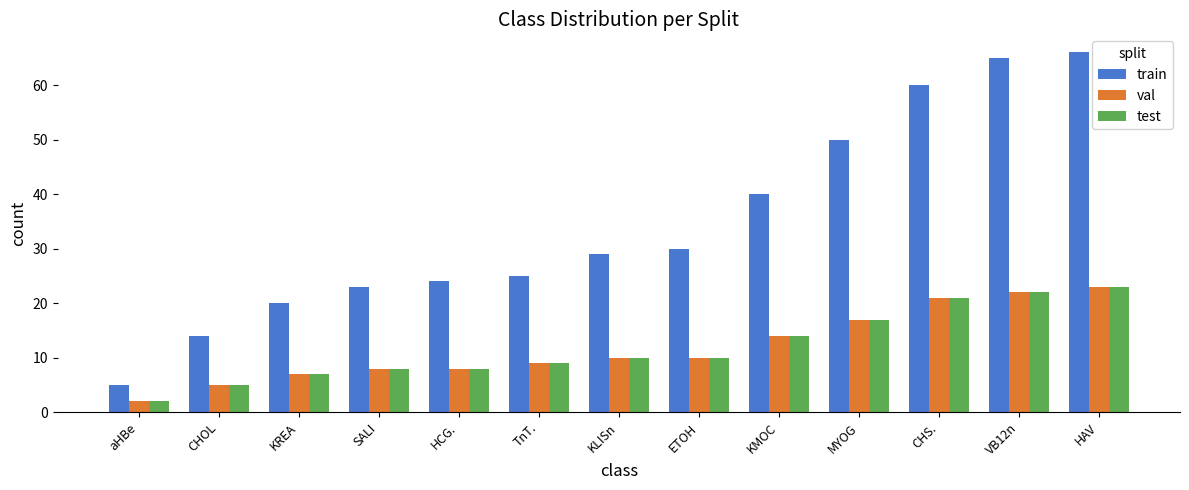

What position from the left is TnT.?

6